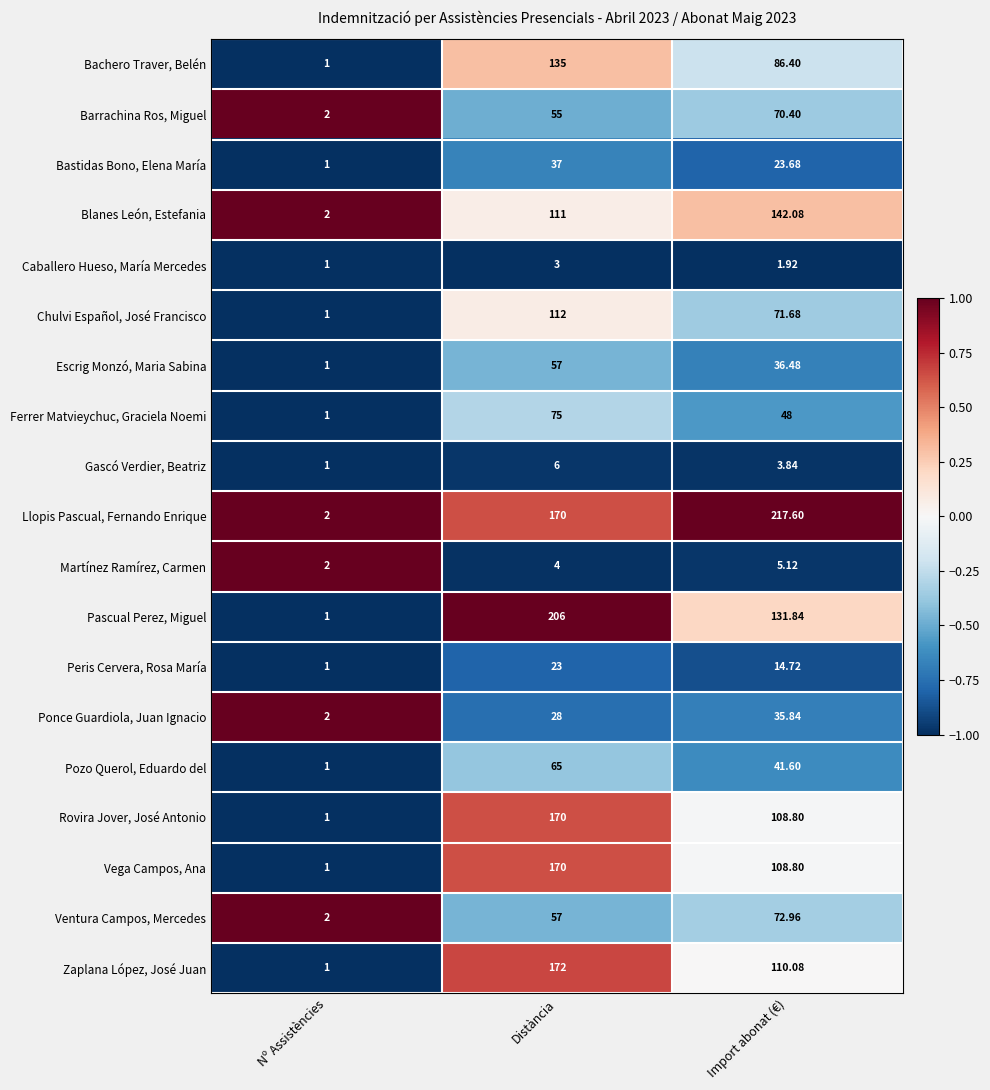

What is the maximum value shown in the chart?

217.6